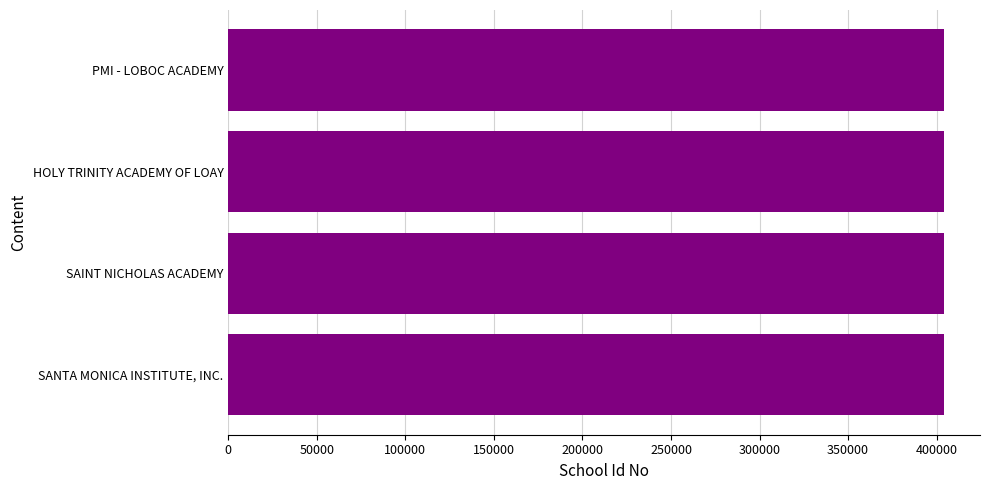

Does the chart contain any negative values?

No